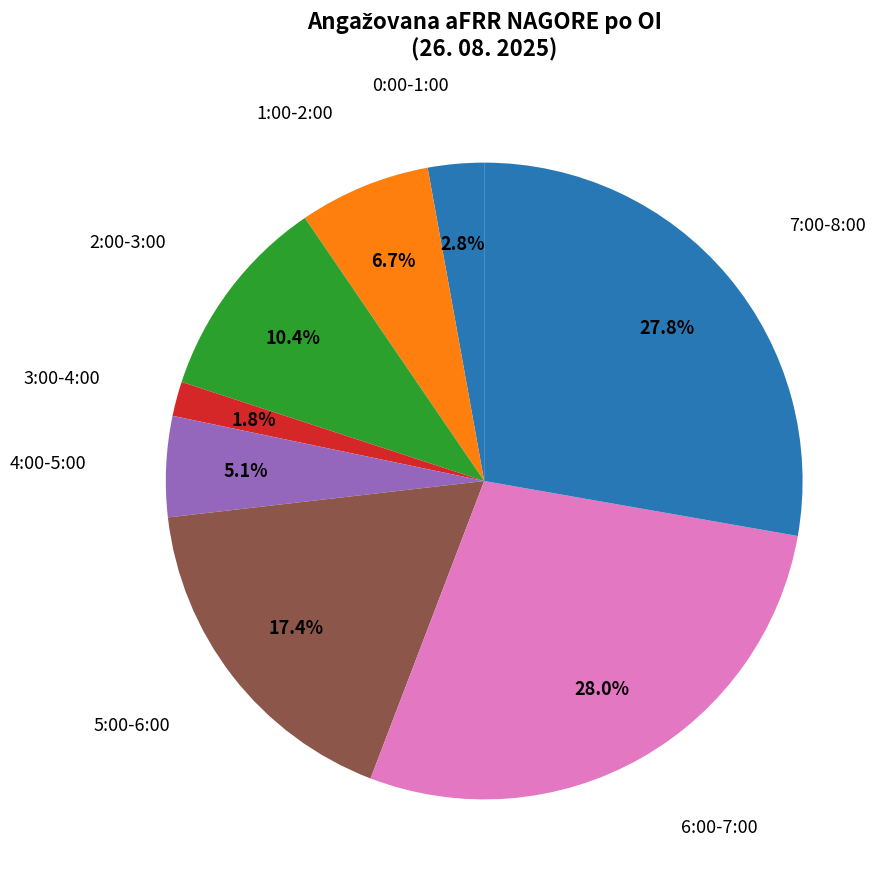

How many segments does this pie chart have?

8